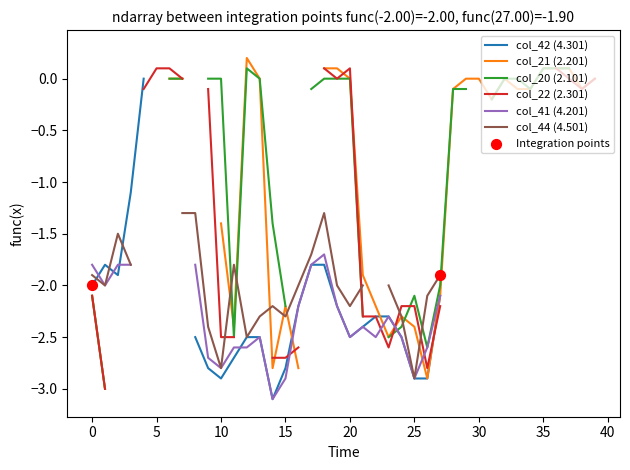

Which series reaches the minimum Y coordinate?

col_42 (4.301)